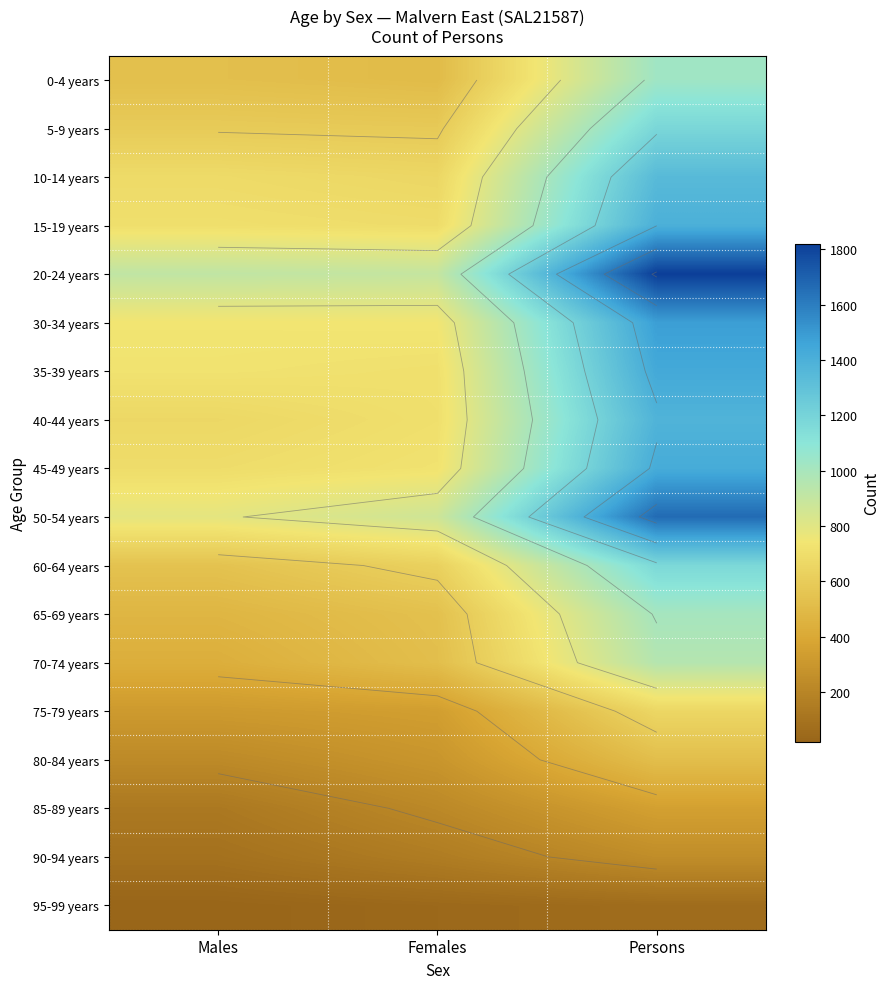

Which category has the lowest value in the 45-49 years series?

Males